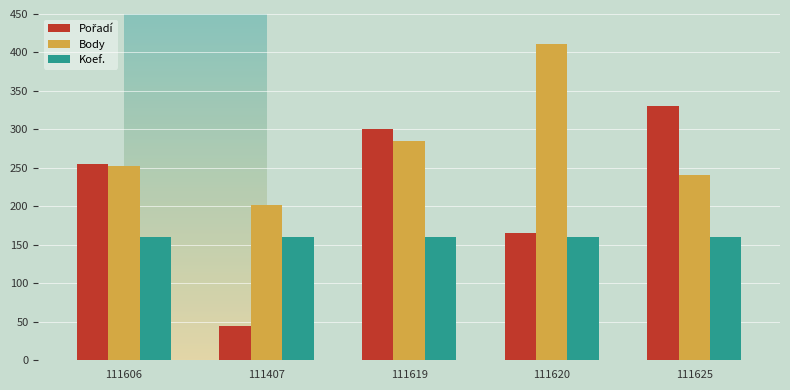

At which label is Body closest to 306?

111619